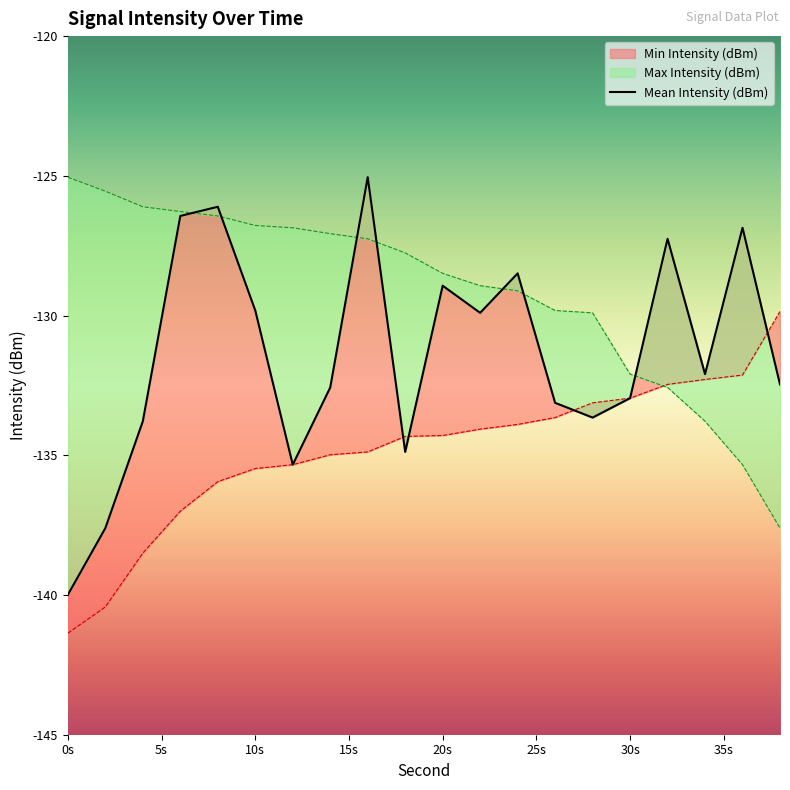

How many times do Max Intensity (dBm) and Min Intensity (dBm) cross each other?

1